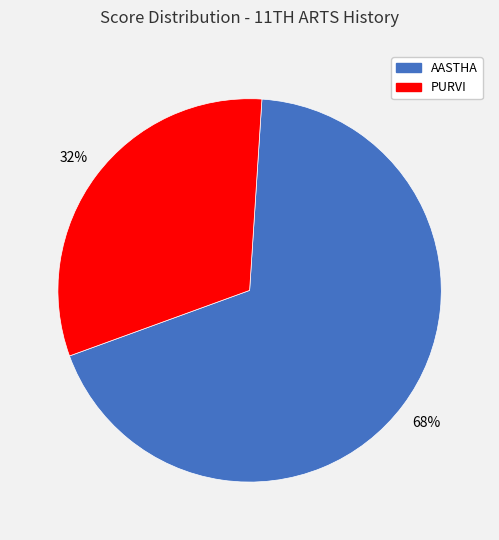

What is the largest slice in the pie chart?

AASTHA